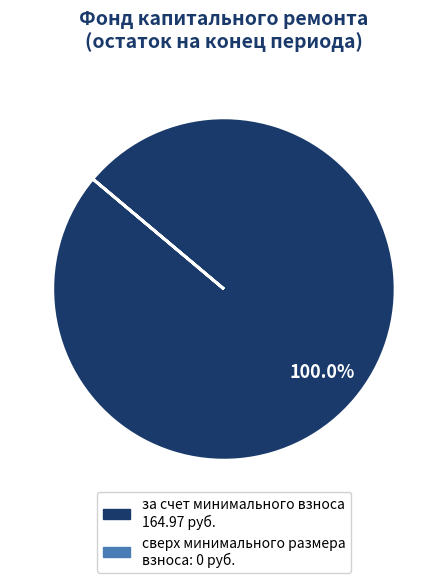

What is the majority slice?

за счет минимального взноса